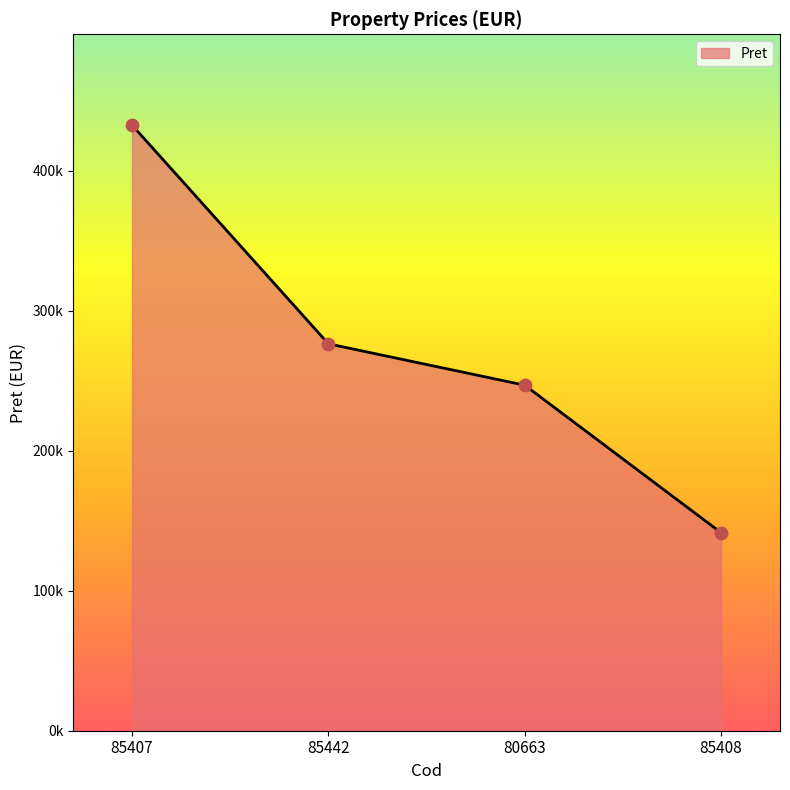

Which has a higher value, 85408 or 85442?

85442